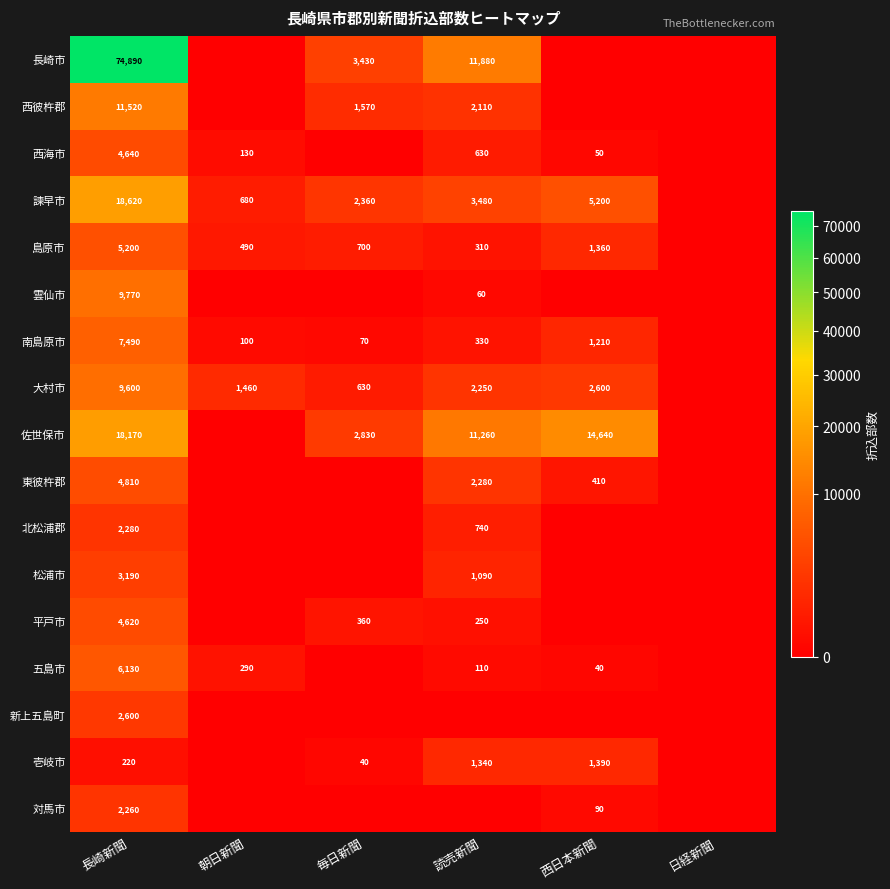

True or false: 佐世保市 has a value of 11699 at 長崎新聞.

False